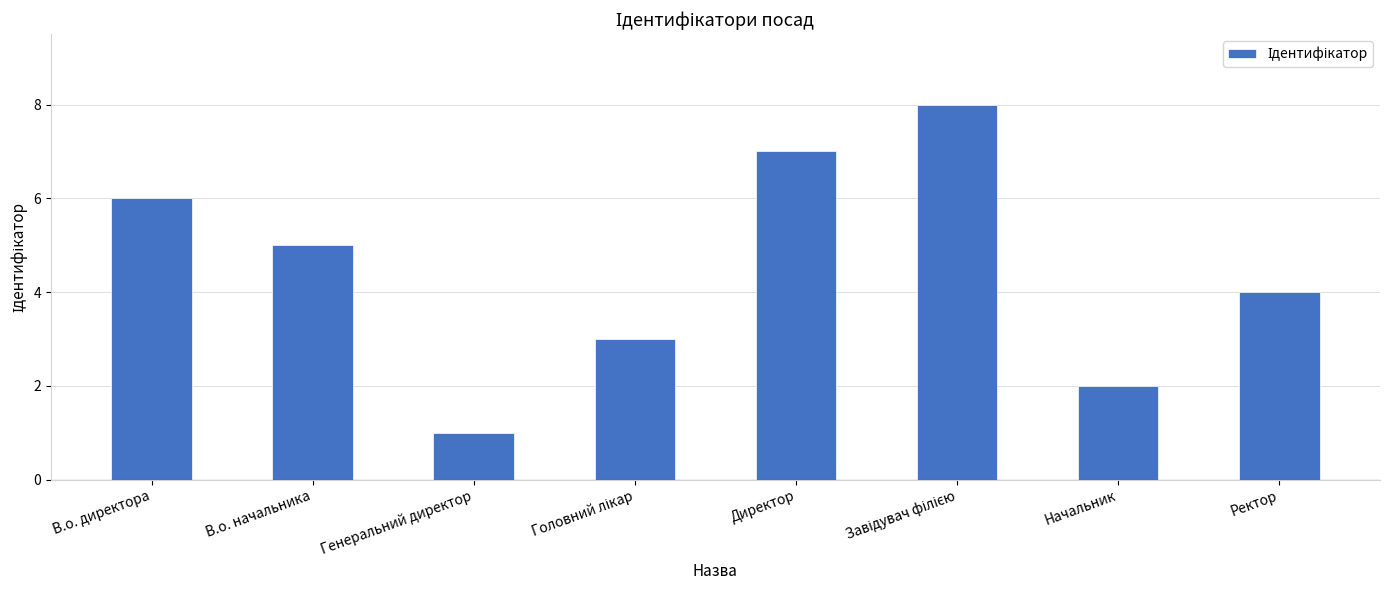

How many data points are less than 5?

4